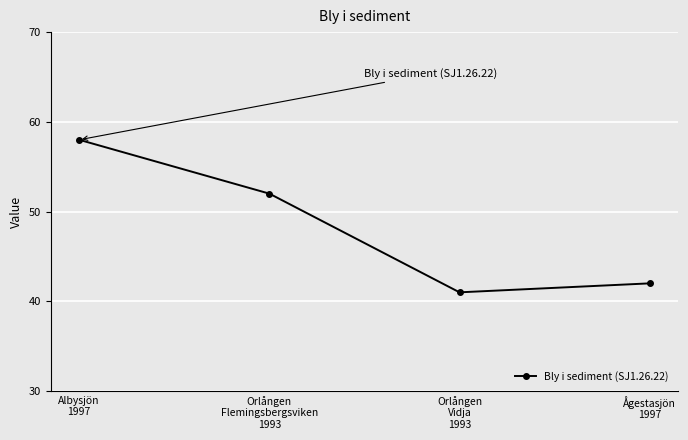

Between Orlången
Vidja
1993 and Orlången
Flemingsbergsviken
1993, which is larger?

Orlången
Flemingsbergsviken
1993